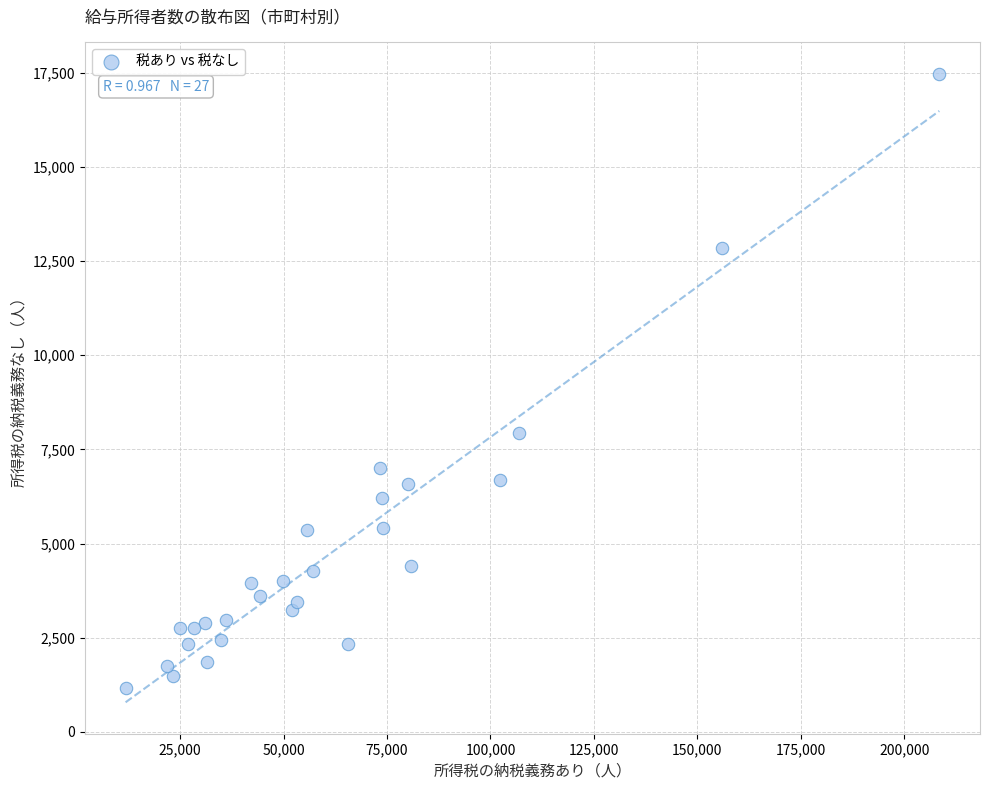

What is the range of X values (max minus min)?

196659